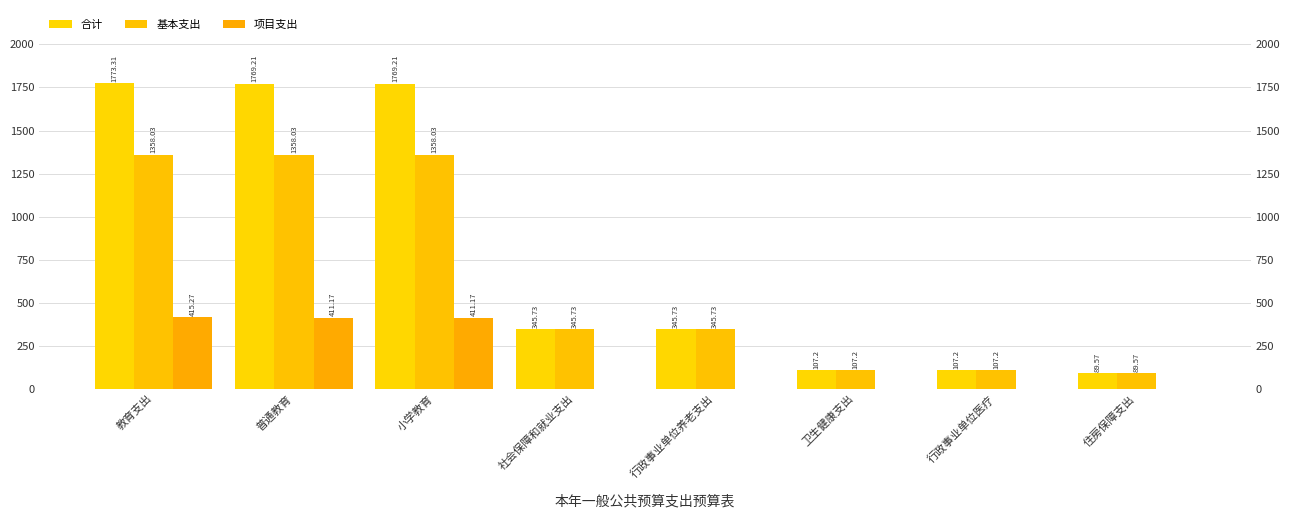

Count the number of categories in the chart.

8